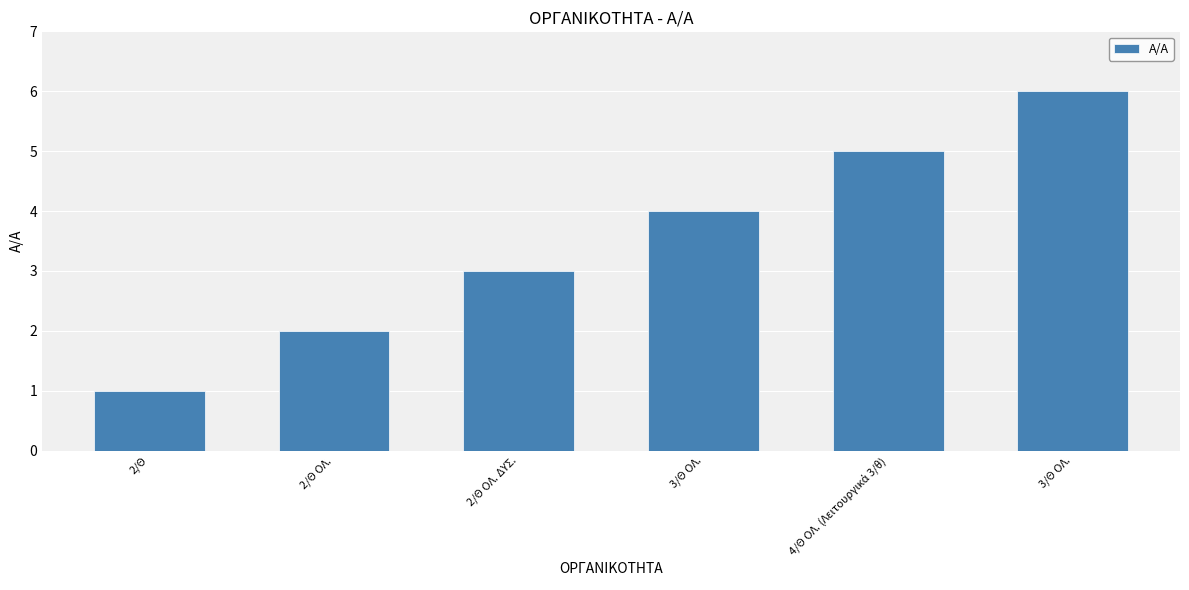

Does the chart contain any negative values?

No